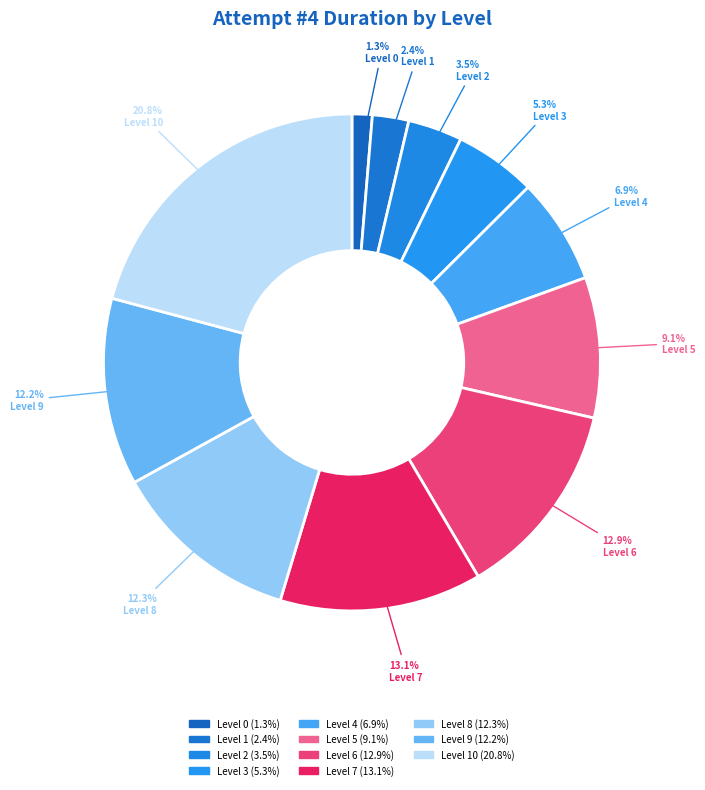

Does any single category account for the majority?

No